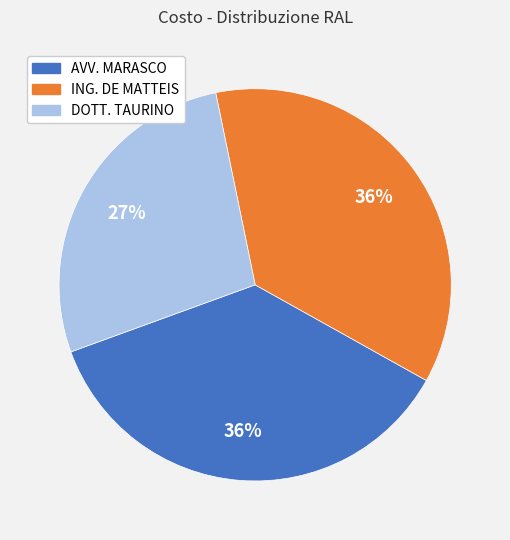

To the nearest percent, what is the average slice percentage?

33%